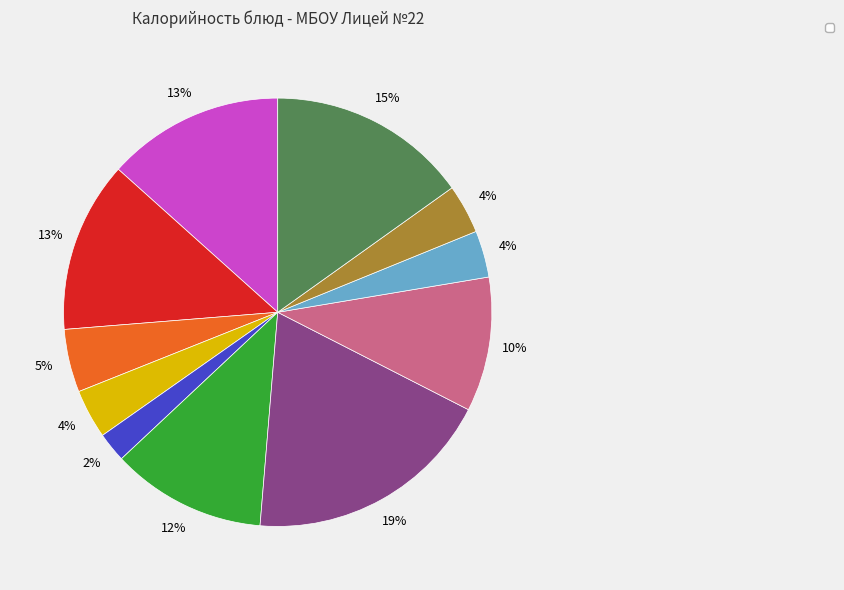

To the nearest percent, what is the average slice percentage?

9%